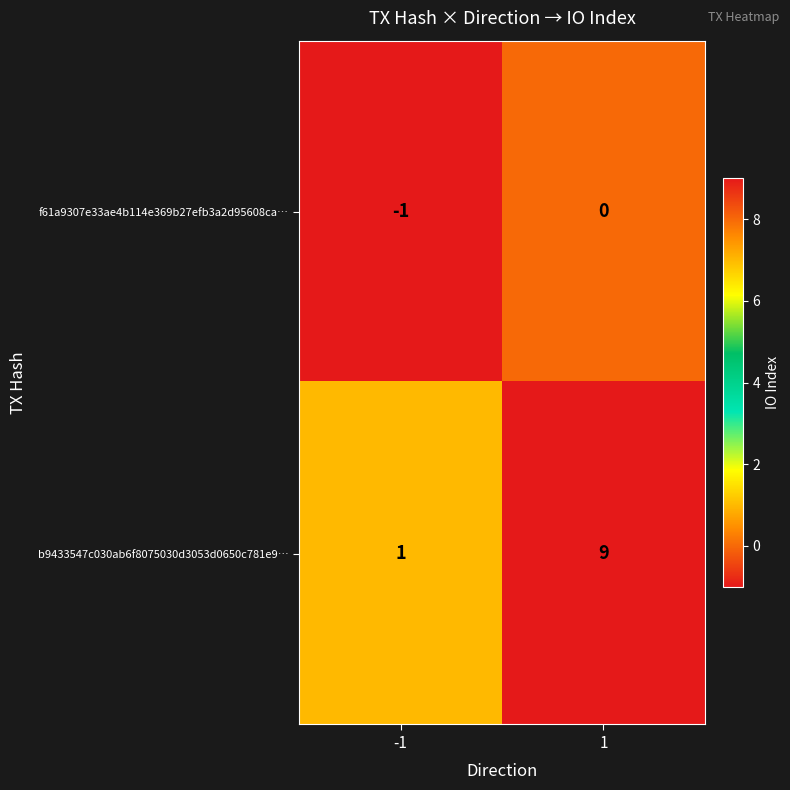

True or false: b9433547c030ab6f8075030d3053d0650c781e9… has a value of 4 at 1.

False